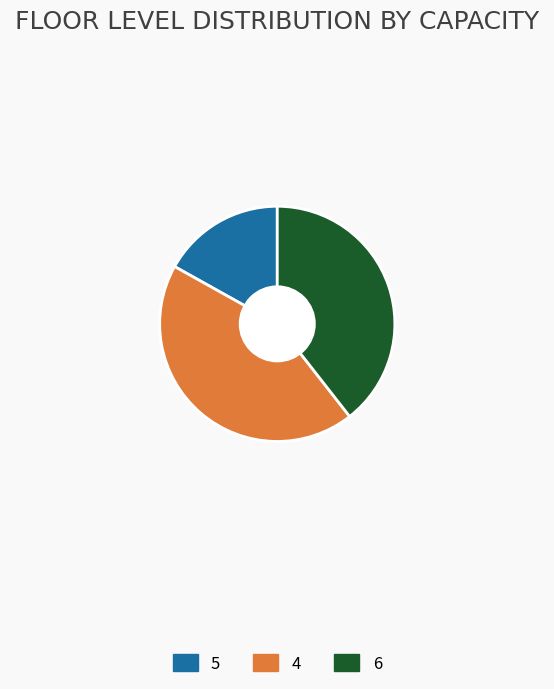

Does 6 account for over 50% of the chart?

No